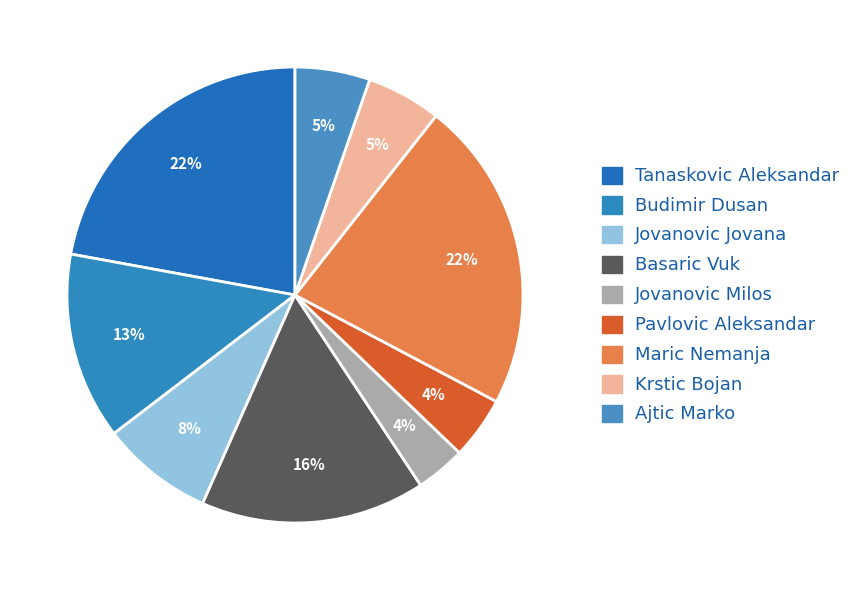

Count the number of slices in the pie.

9